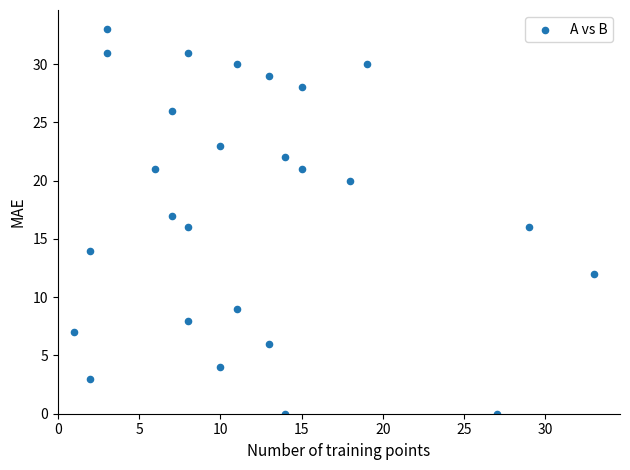

What is the range of X values (max minus min)?

32